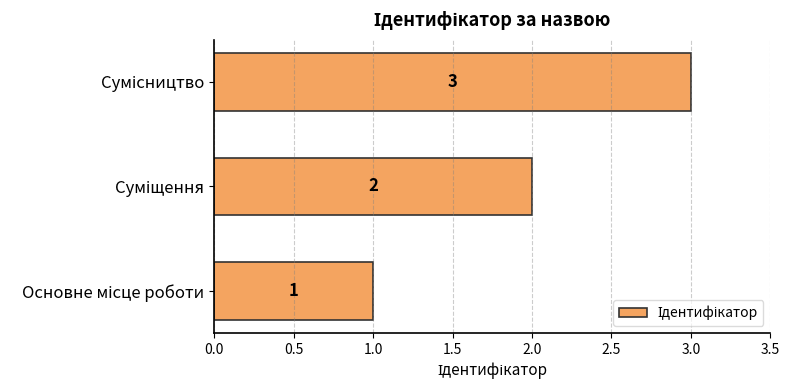

What is the sum of all values?

6